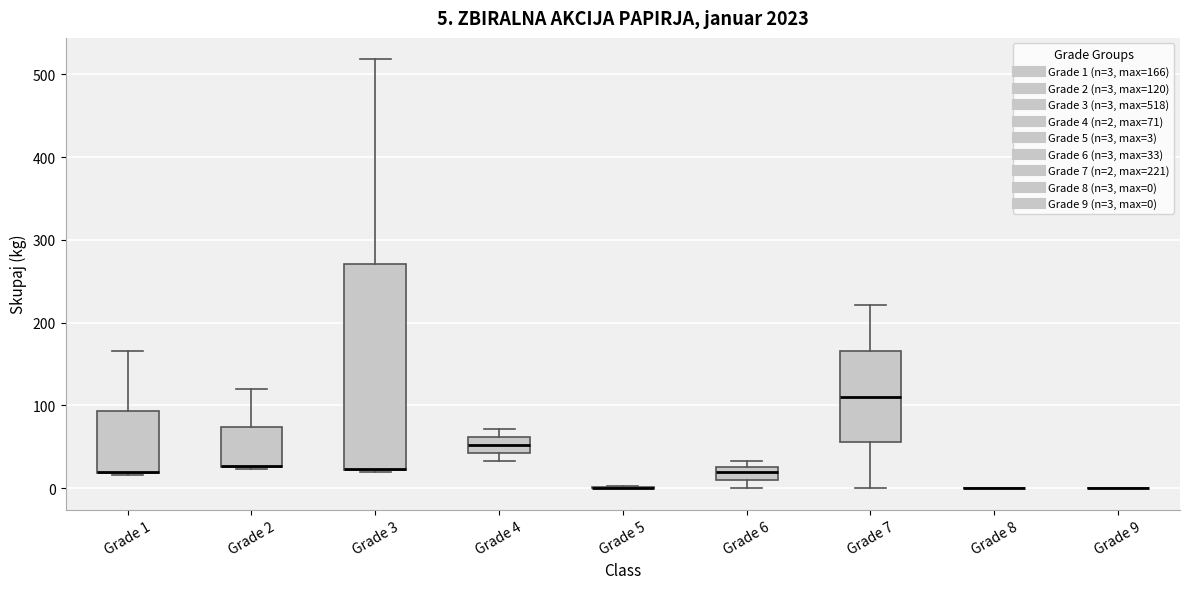

Comparing the boxes themselves (not the whiskers), which one is the tallest?

Grade 3